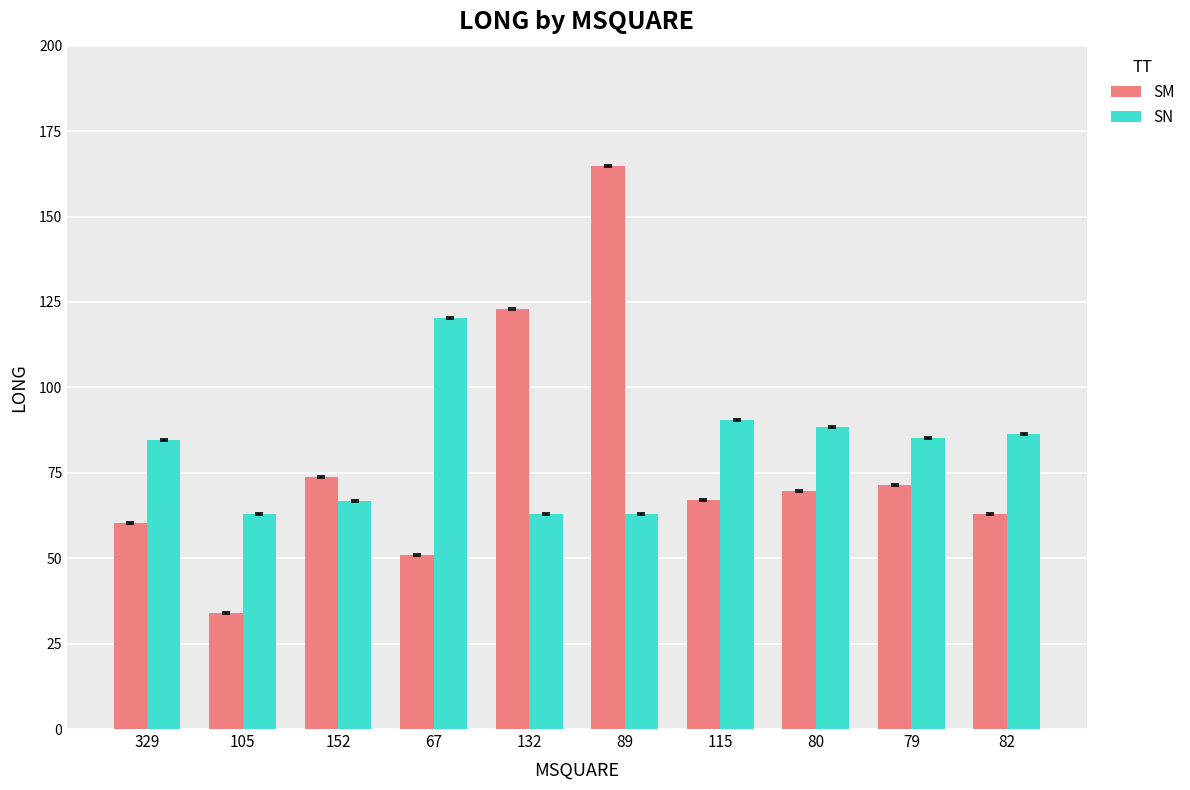

What is the value of the SM bar at the 8th from the left?

69.6